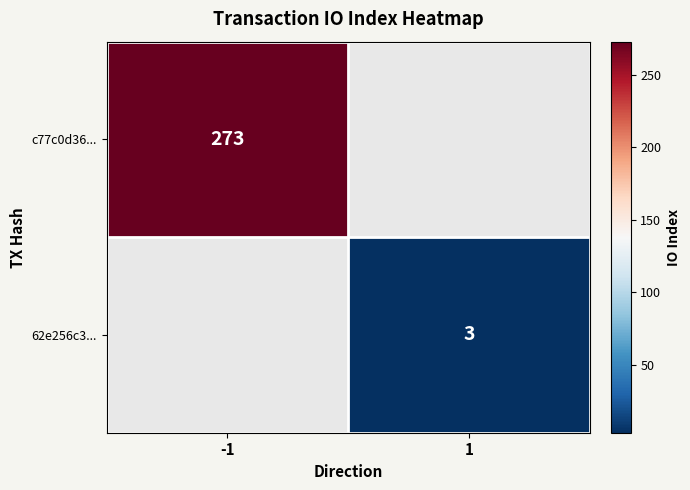

At how many categories does at least one series exceed 61?

1